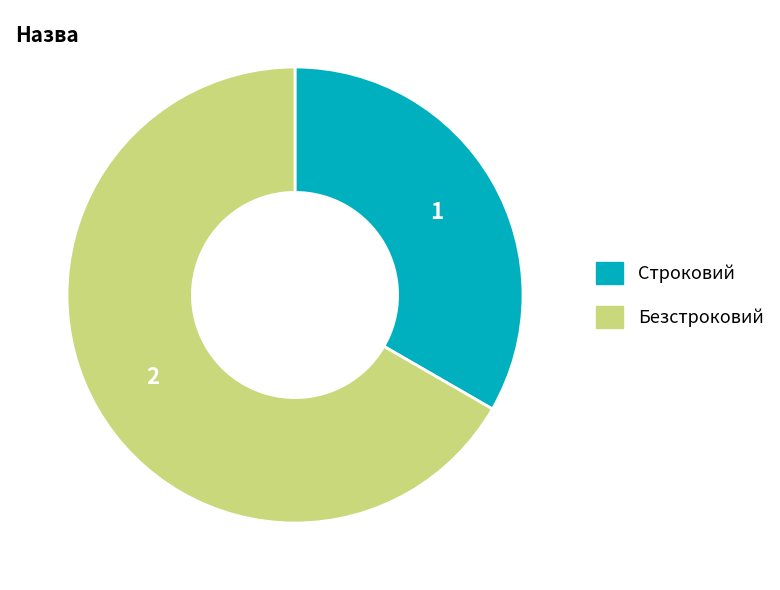

Is the sum of Безстроковий and Строковий greater than half?

Yes